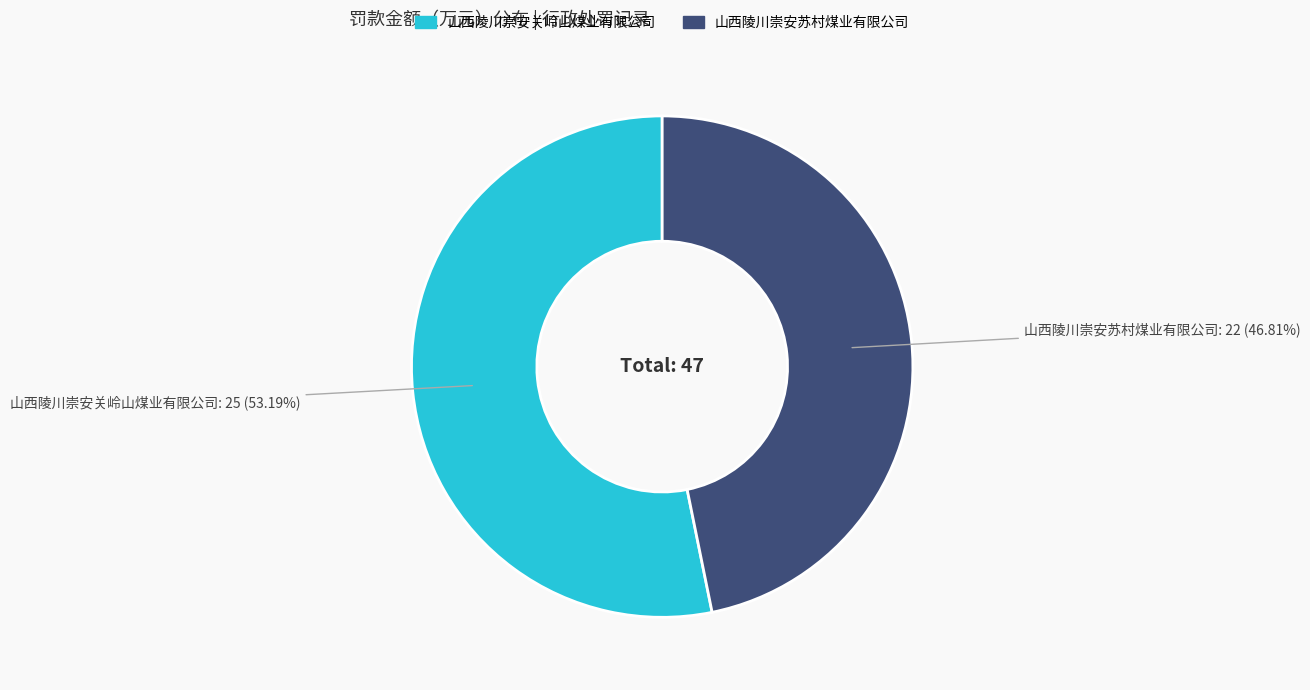

The 山西陵川崇安关岭山煤业有限公司 slice represents 67% of the pie. True or false?

False